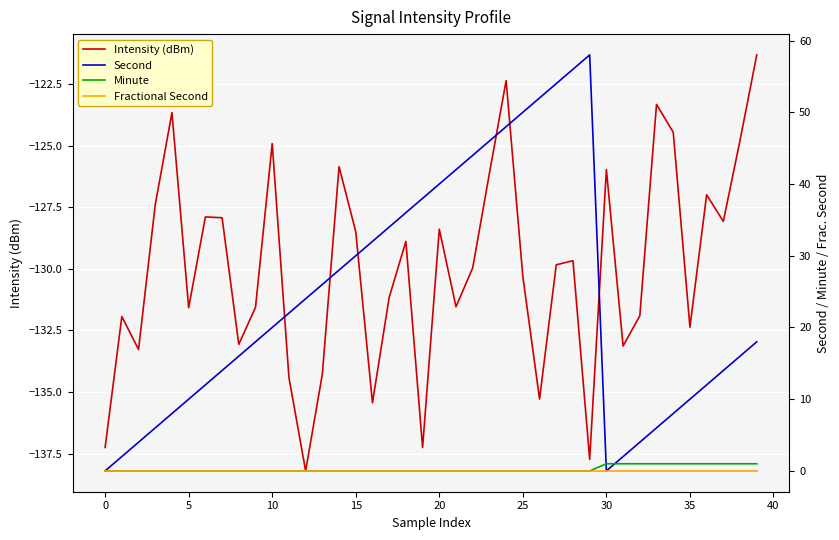

The value of Intensity (dBm) at 25 is -178.9. True or false?

False